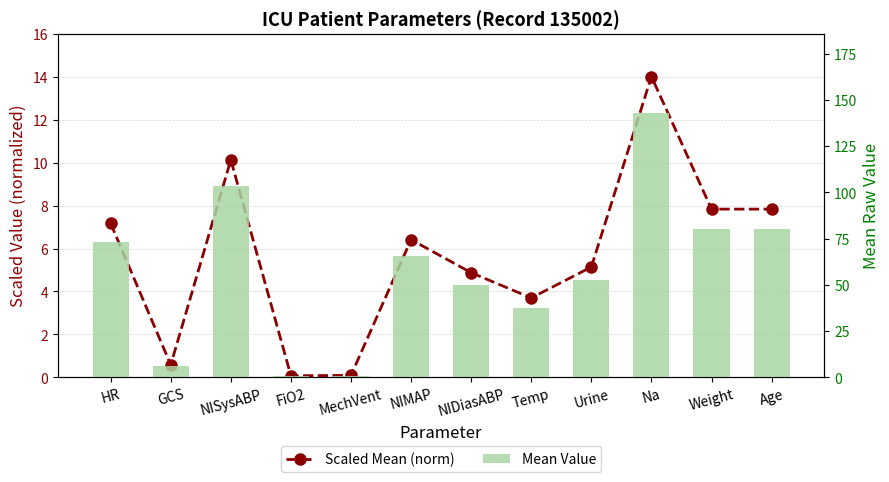

At how many categories does at least one series exceed 119?

1